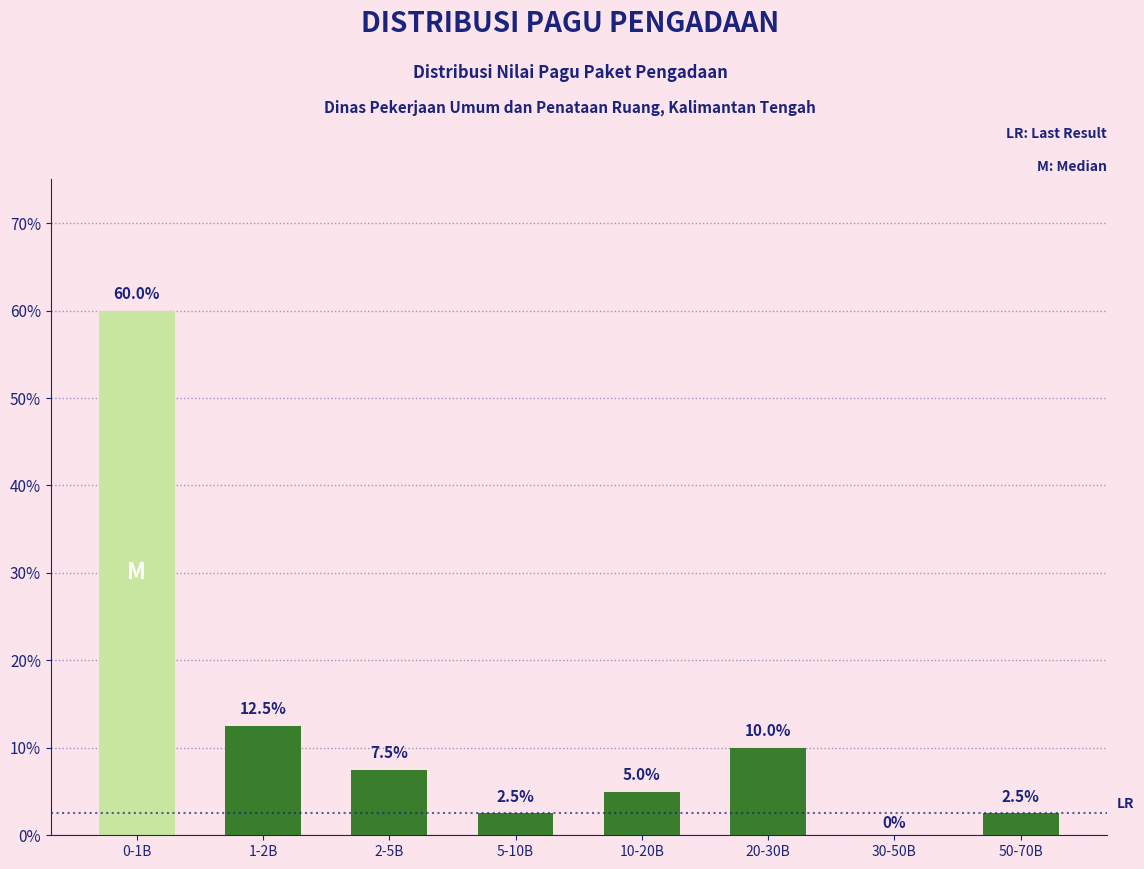

Reading left to right, what are all the values shown in this chart?

0-1B=60.0	1-2B=12.5	2-5B=7.5	5-10B=2.5	10-20B=5.0	20-30B=10.0	30-50B=0.0	50-70B=2.5